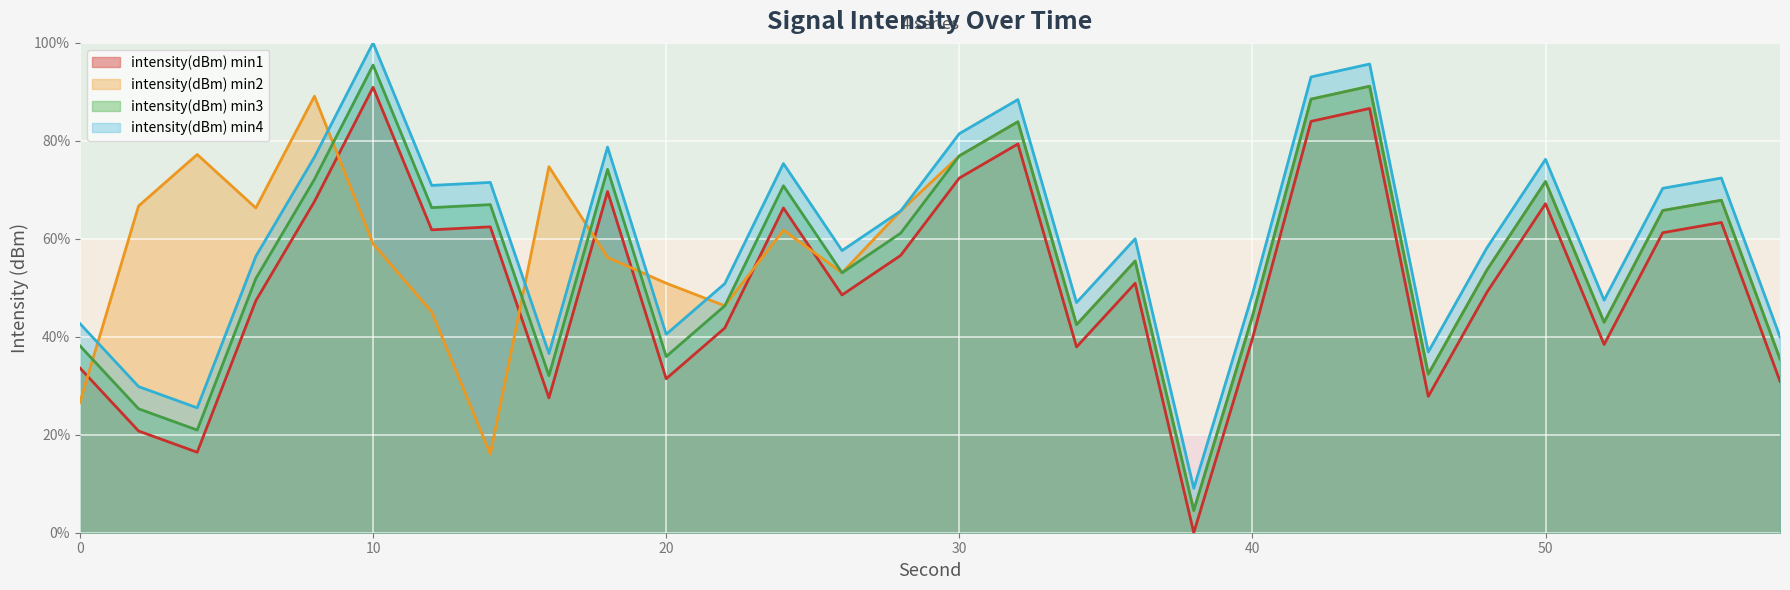

What is the spread (max minus min) of values at 20?

19.5